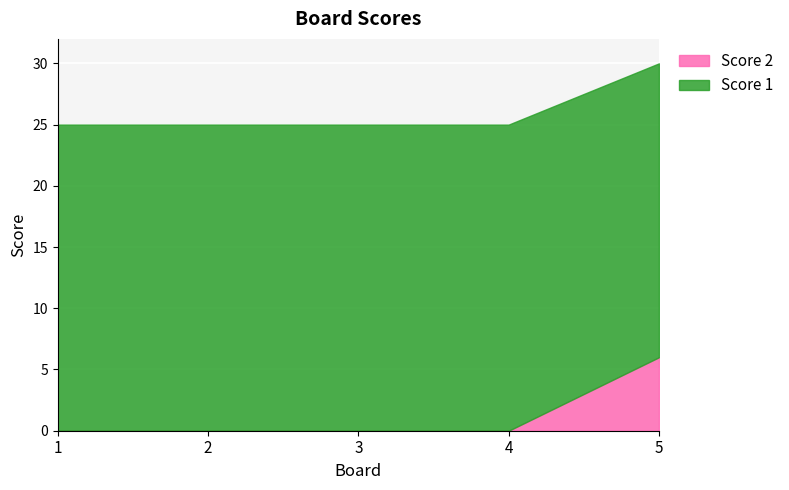

How many values in the Score 1 series are below 25?

1